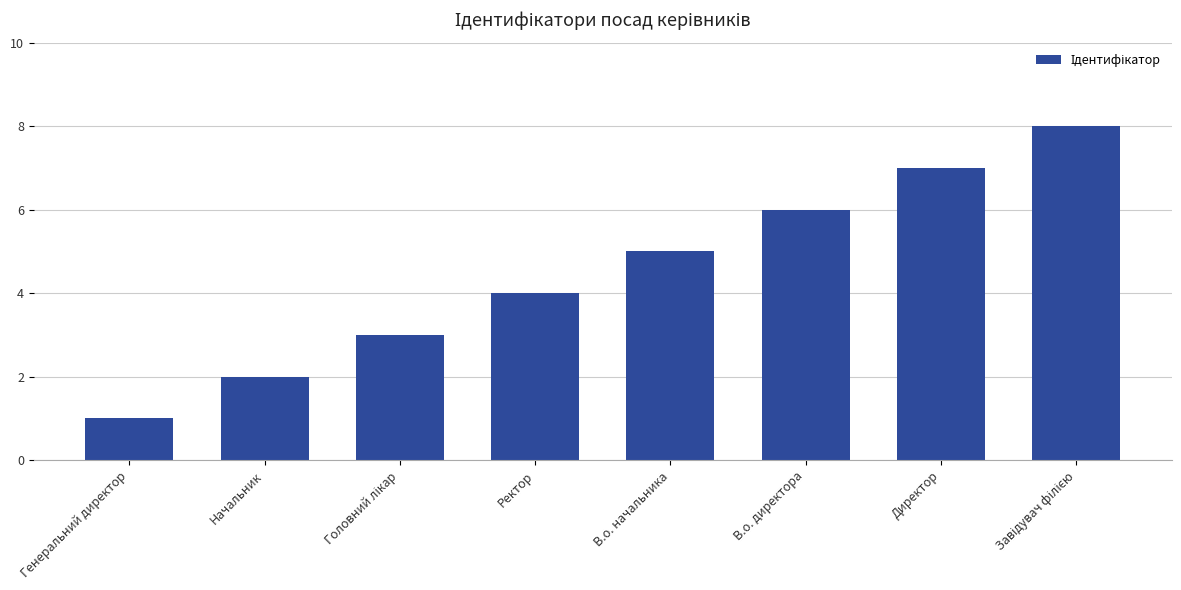

What is the sum of all values?

36